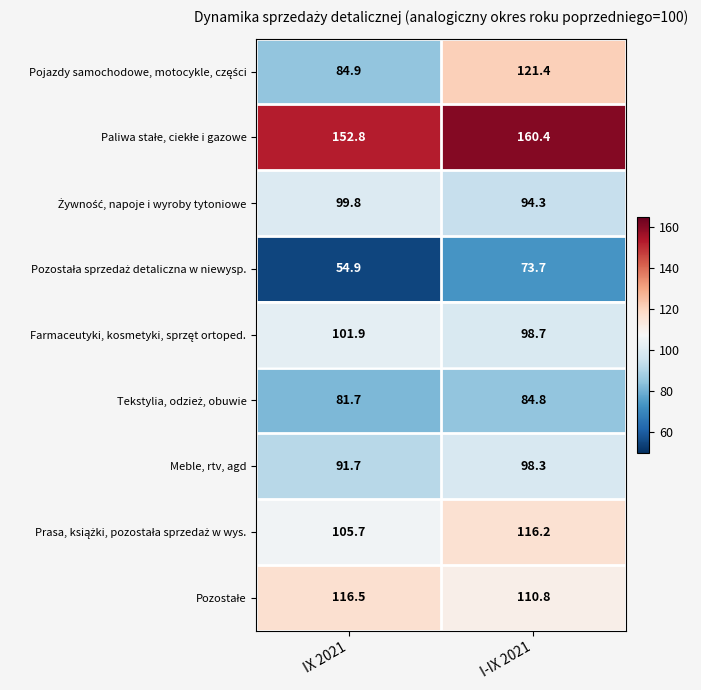

What is the maximum value shown in the chart?

160.4